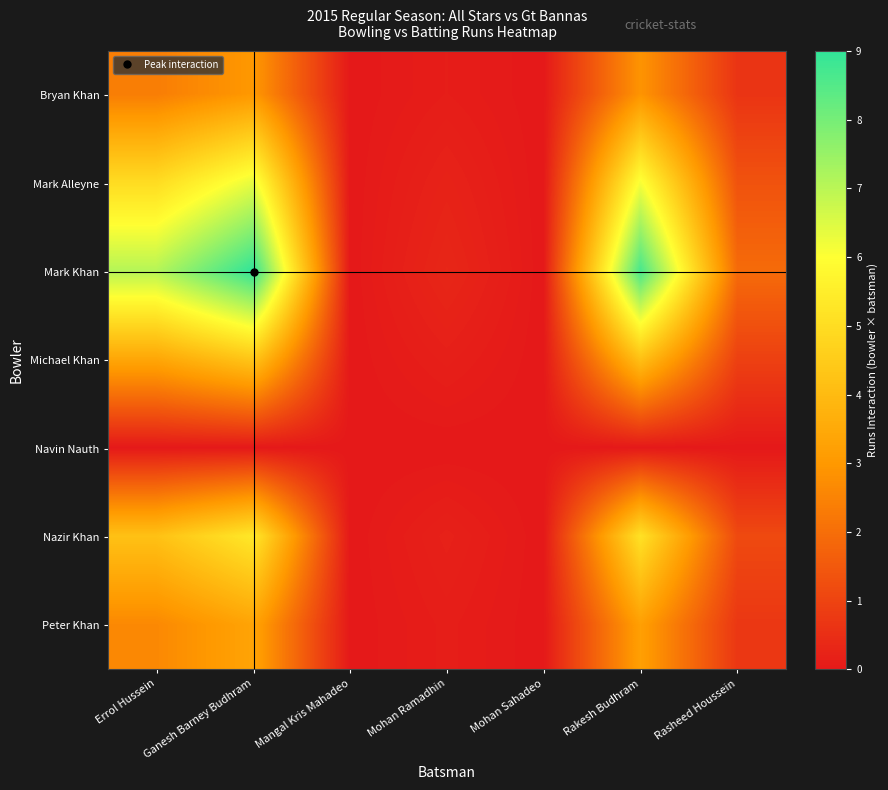

Reading left to right, extract all data points from this chart.

Bryan Khan: Errol Hussein=2.4	Ganesh Barney Budhram=3.0	Mangal Kris Mahadeo=0.0	Mohan Ramadhin=0.1	Mohan Sahadeo=0.0	Rakesh Budhram=2.9	Rasheed Houssein=0.6
Mark Alleyne: Errol Hussein=5.0	Ganesh Barney Budhram=6.3	Mangal Kris Mahadeo=0.0	Mohan Ramadhin=0.2	Mohan Sahadeo=0.0	Rakesh Budhram=6.1	Rasheed Houssein=1.4
Mark Khan: Errol Hussein=7.1	Ganesh Barney Budhram=9.0	Mangal Kris Mahadeo=0.0	Mohan Ramadhin=0.3	Mohan Sahadeo=0.0	Rakesh Budhram=8.7	Rasheed Houssein=1.9
Michael Khan: Errol Hussein=3.4	Ganesh Barney Budhram=4.3	Mangal Kris Mahadeo=0.0	Mohan Ramadhin=0.2	Mohan Sahadeo=0.0	Rakesh Budhram=4.2	Rasheed Houssein=0.9
Navin Nauth: Errol Hussein=0.0	Ganesh Barney Budhram=0.0	Mangal Kris Mahadeo=0.0	Mohan Ramadhin=0.0	Mohan Sahadeo=0.0	Rakesh Budhram=0.0	Rasheed Houssein=0.0
Nazir Khan: Errol Hussein=4.2	Ganesh Barney Budhram=5.3	Mangal Kris Mahadeo=0.0	Mohan Ramadhin=0.2	Mohan Sahadeo=0.0	Rakesh Budhram=5.1	Rasheed Houssein=1.1
Peter Khan: Errol Hussein=2.6	Ganesh Barney Budhram=3.3	Mangal Kris Mahadeo=0.0	Mohan Ramadhin=0.1	Mohan Sahadeo=0.0	Rakesh Budhram=3.2	Rasheed Houssein=0.7